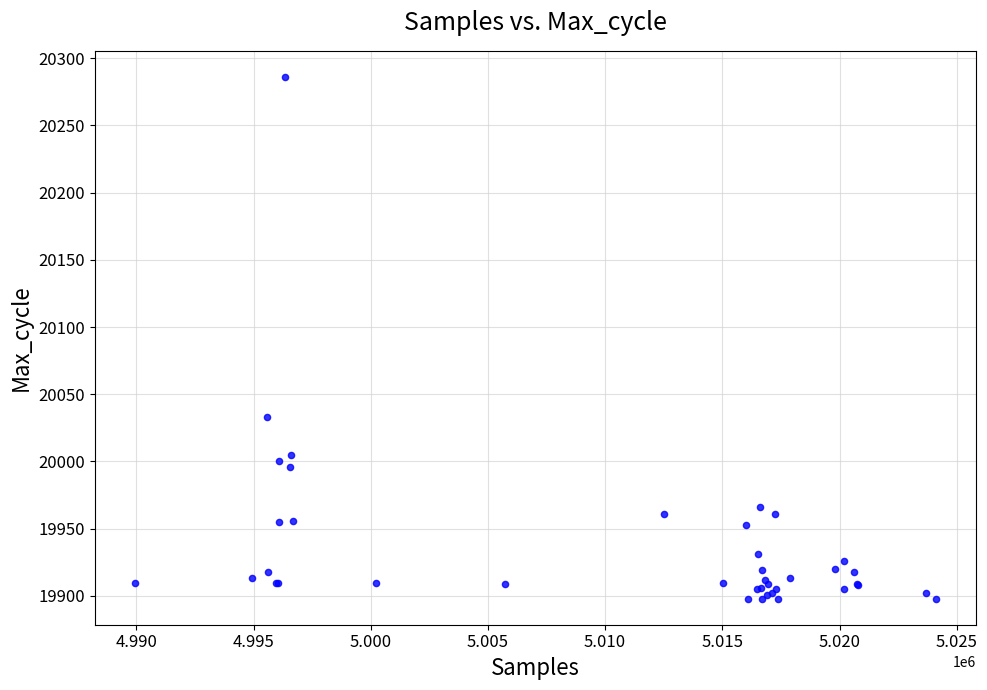

What Y value in the scatter plot is closest to 20092?

20033